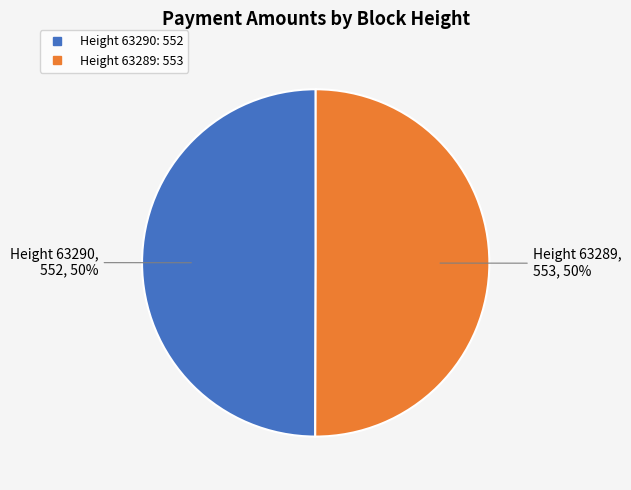

To the nearest percent, what is the average slice percentage?

50%